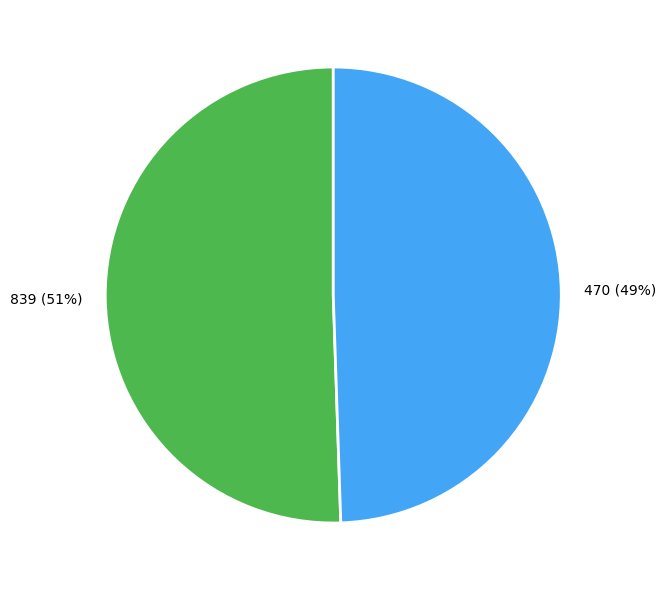

To the nearest percent, what percentage of the pie is 470?

49%